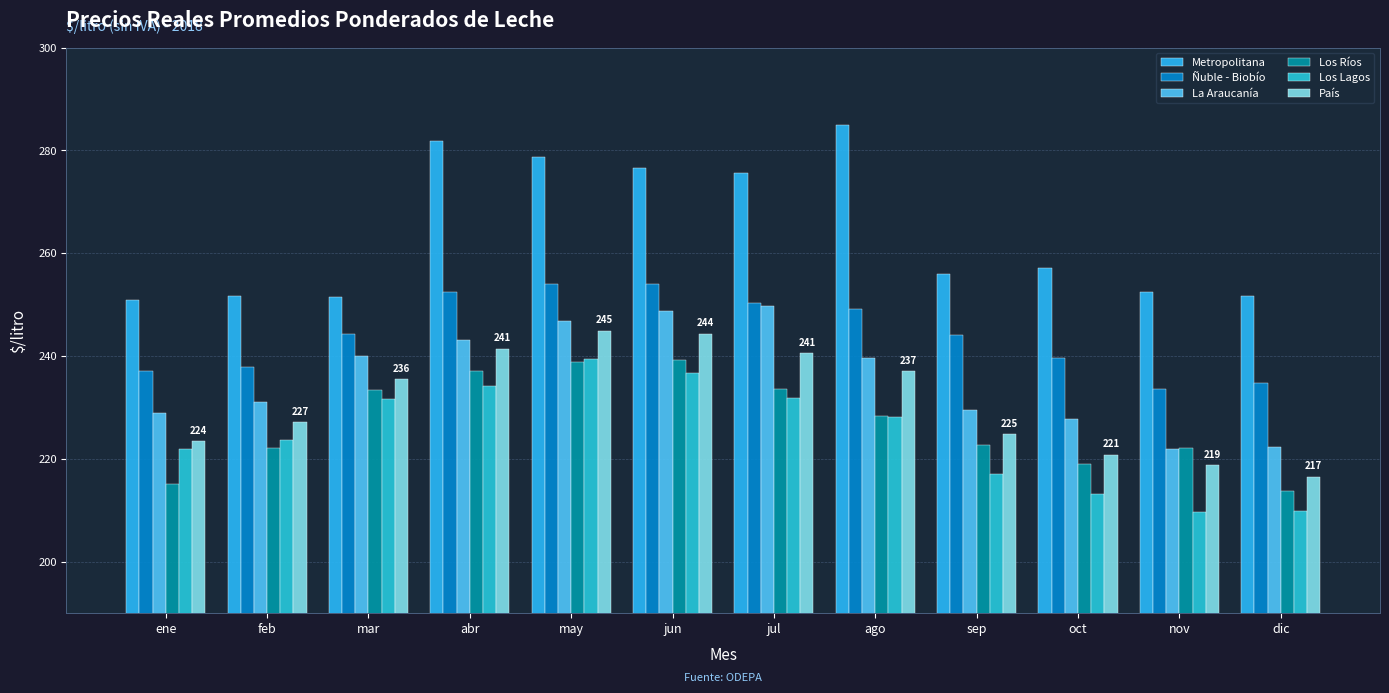

True or false: Los Ríos has a value of 238.8 at may.

True